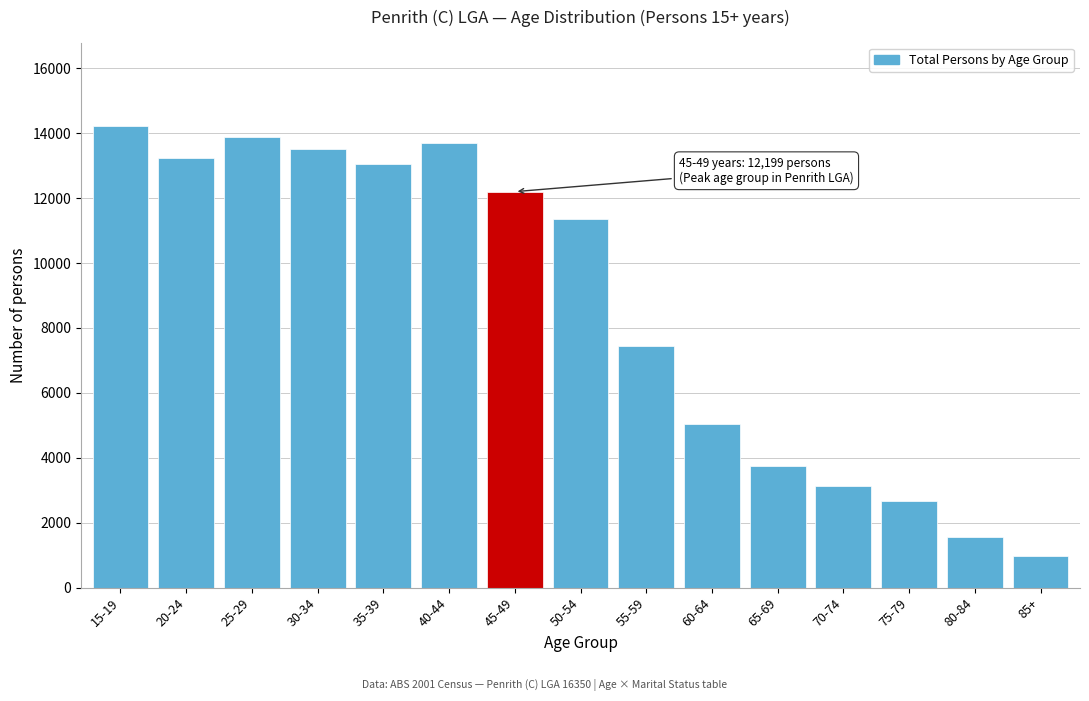

Reading left to right, list all the values displayed in this chart.

15-19=14228	20-24=13239	25-29=13887	30-34=13498	35-39=13066	40-44=13693	45-49=12199	50-54=11368	55-59=7432	60-64=5044	65-69=3736	70-74=3129	75-79=2671	80-84=1563	85+=988